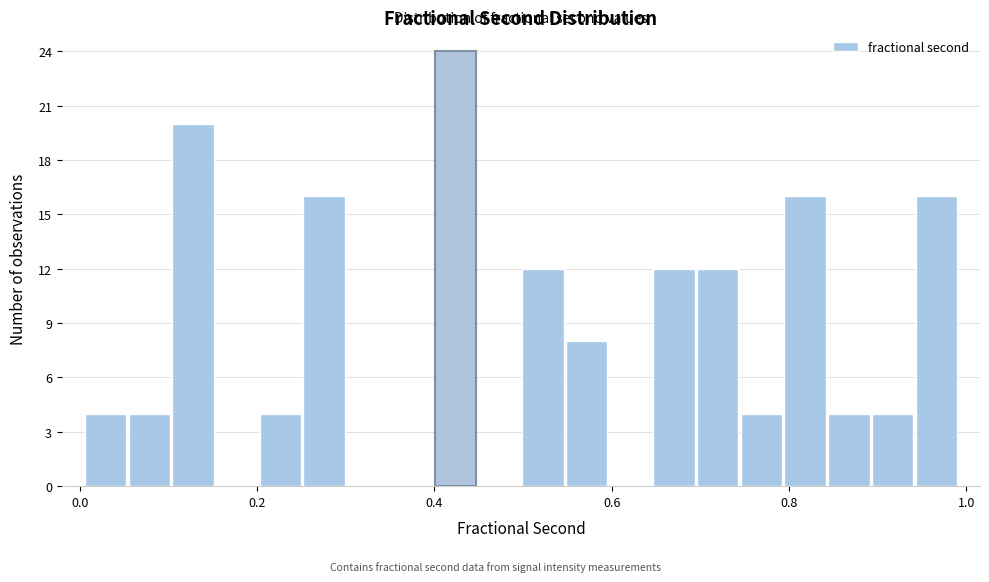

Around what value on the x-axis is the tallest bar? Give the approximate position of its centre, as read against the axis.

0.42